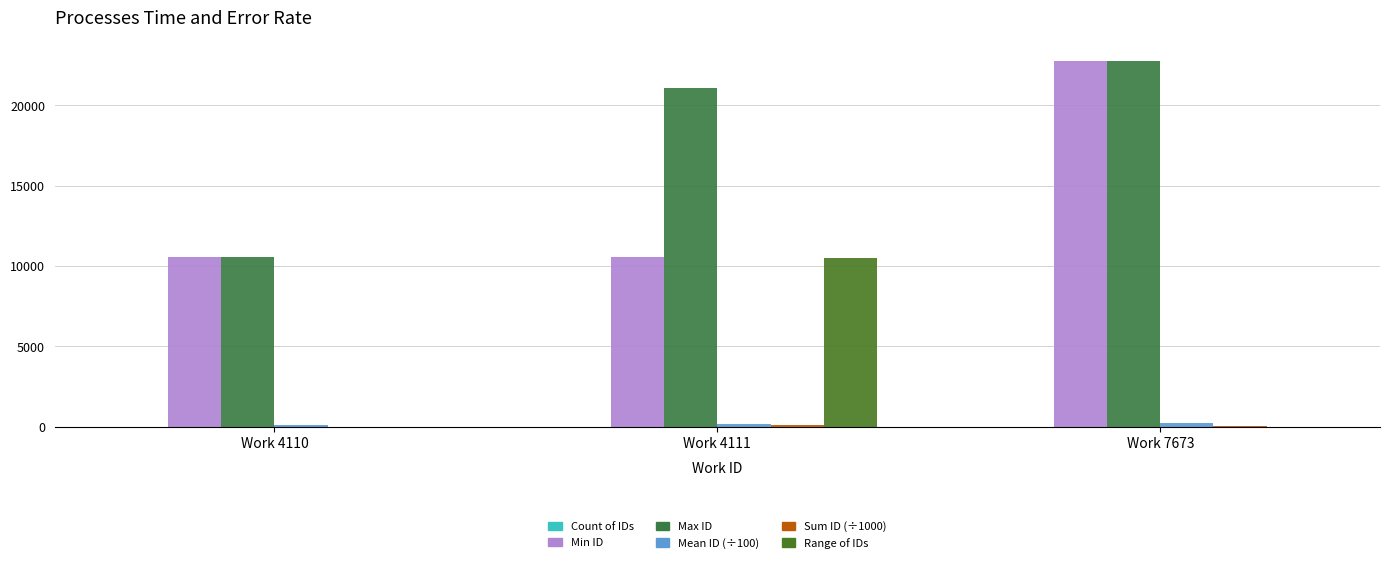

How many distinct data groups are displayed?

6